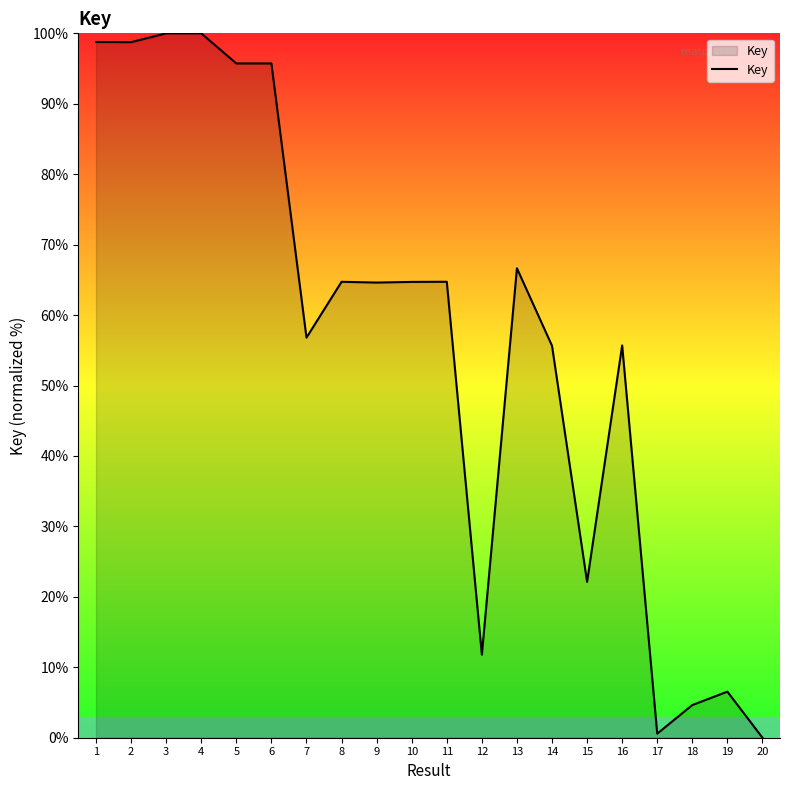

What is the change in value from 7 to 17?

-56.2